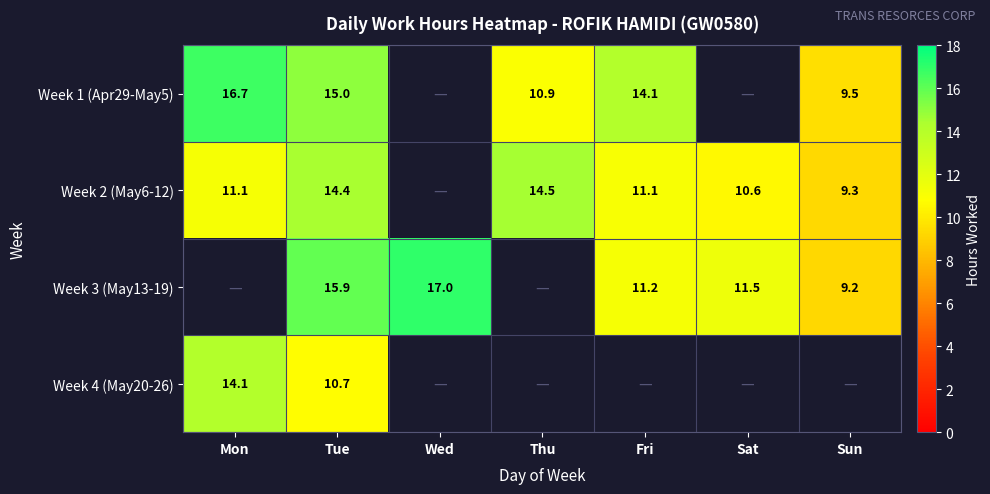

What is the highest value of the Week 1 (Apr29-May5) series?

16.7